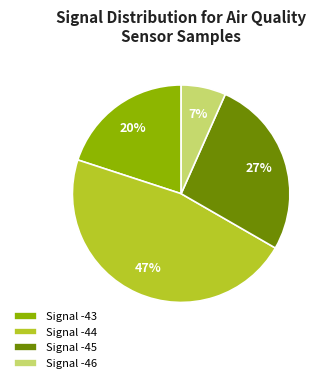

Which category has the smallest portion of the pie?

Signal -46